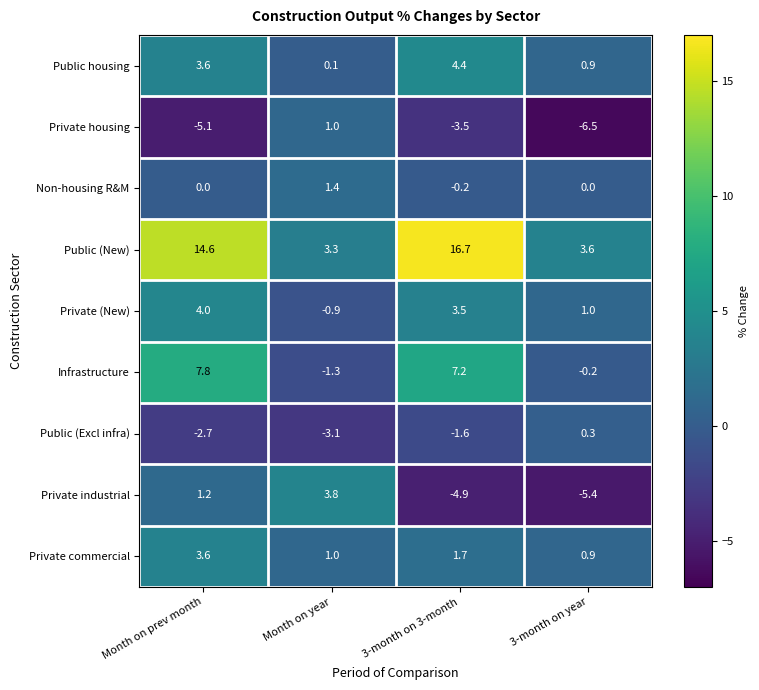

List the series in order of their peak value, lowest first.

Public (Excl infra), Private housing, Non-housing R&M, Private commercial, Private industrial, Private (New), Public housing, Infrastructure, Public (New)